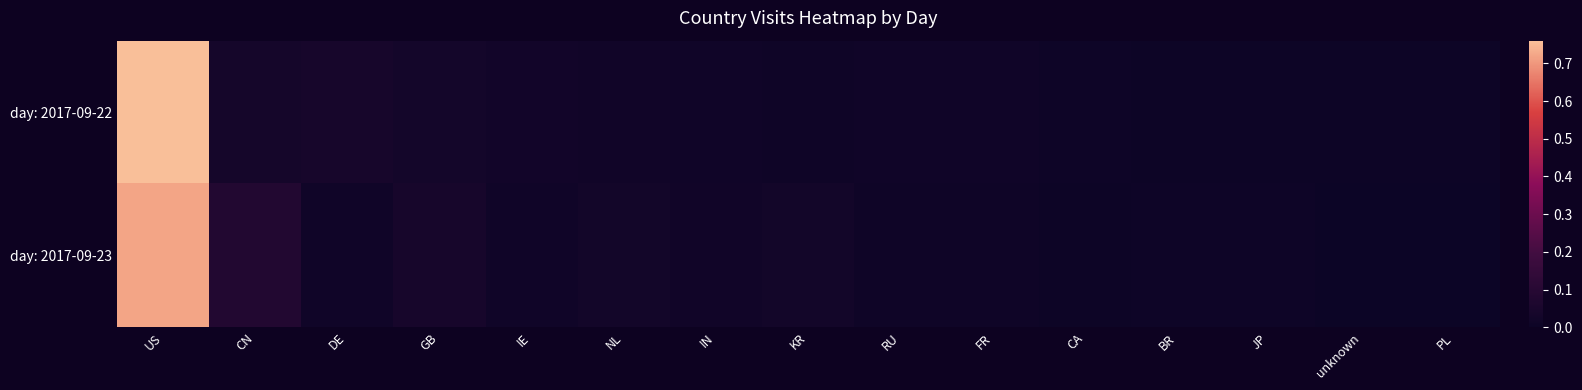

At which category is the sum across all series the highest?

US